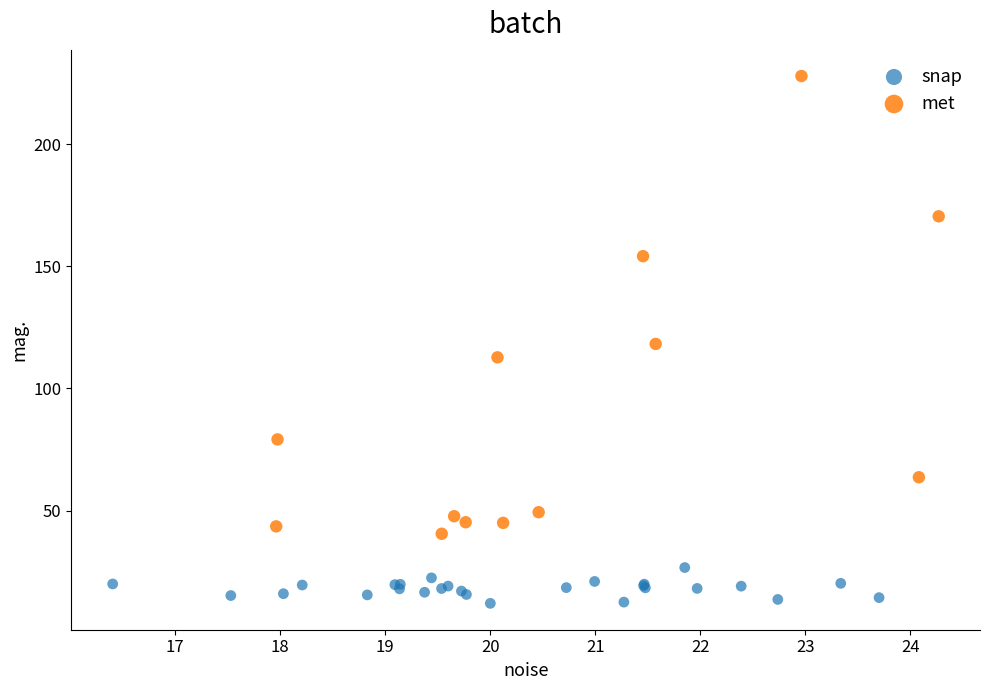

Which series contains the lowest Y value?

snap